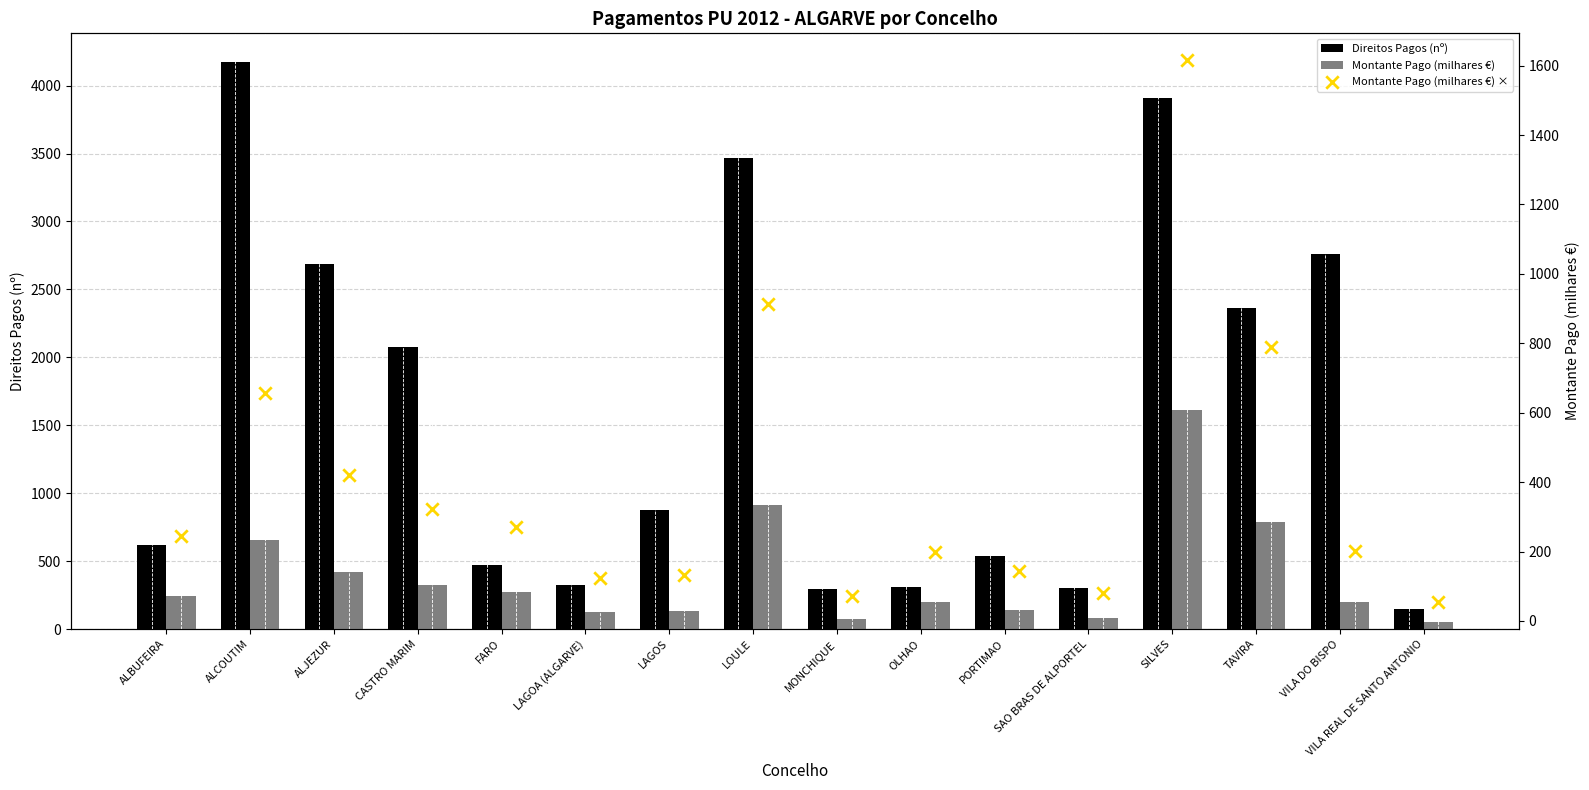

At how many categories does at least one series exceed 2494?

5